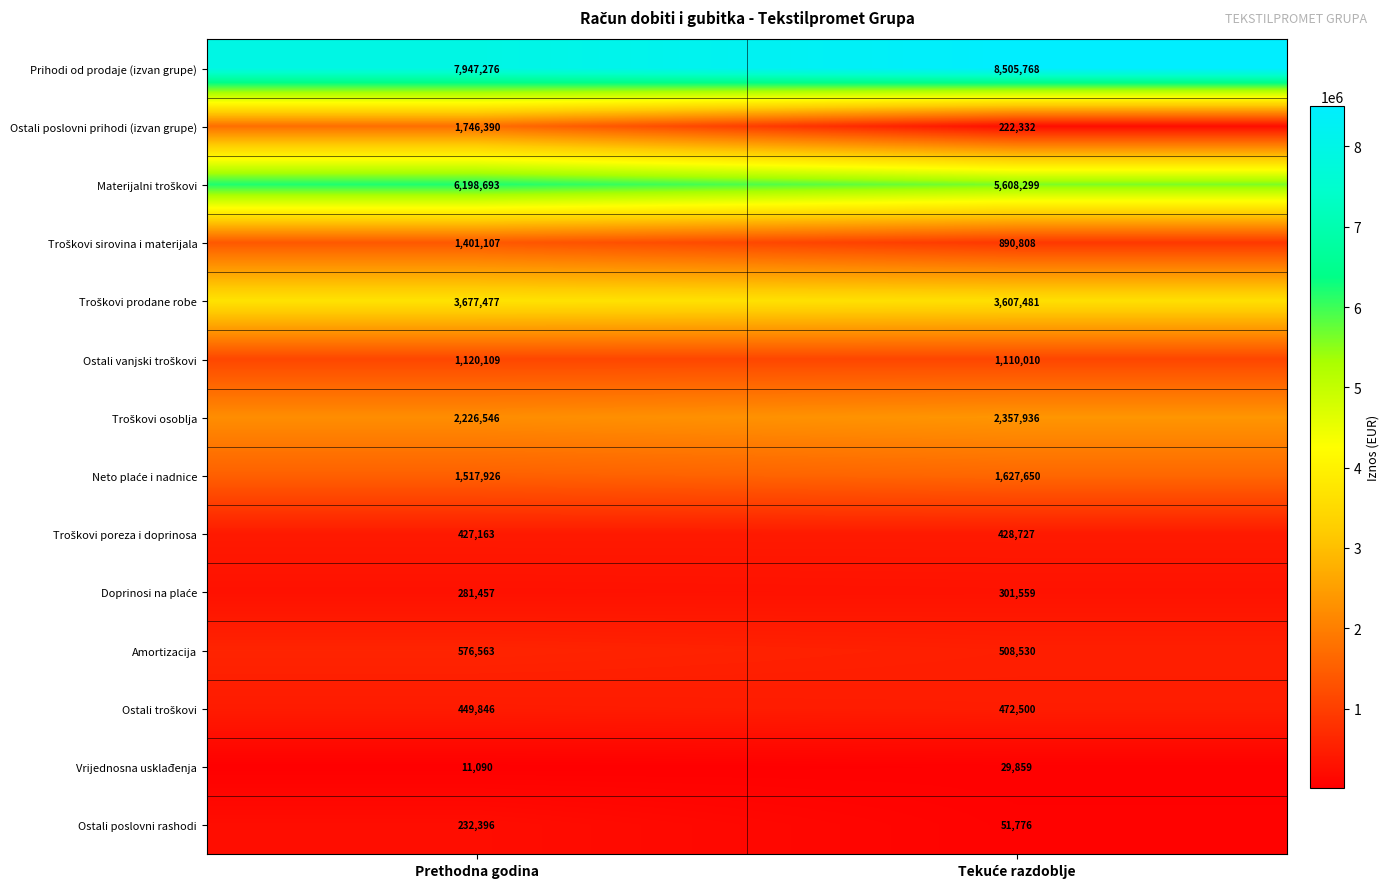

The value of Ostali poslovni rashodi at Prethodna godina is 232396. True or false?

True